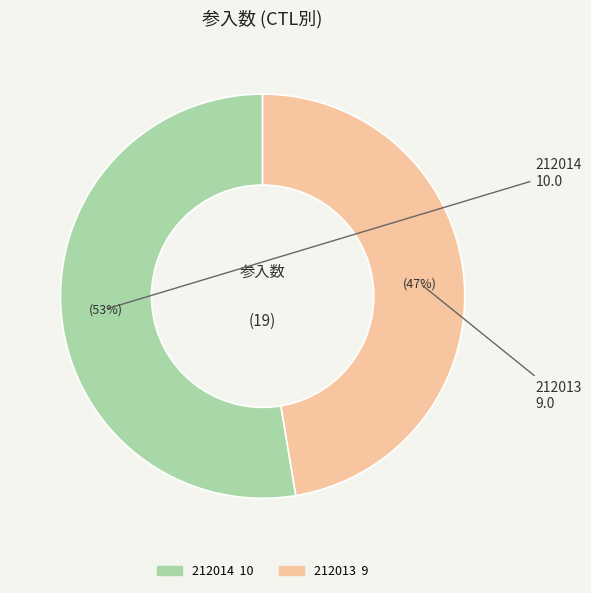

How many segments does this pie chart have?

2